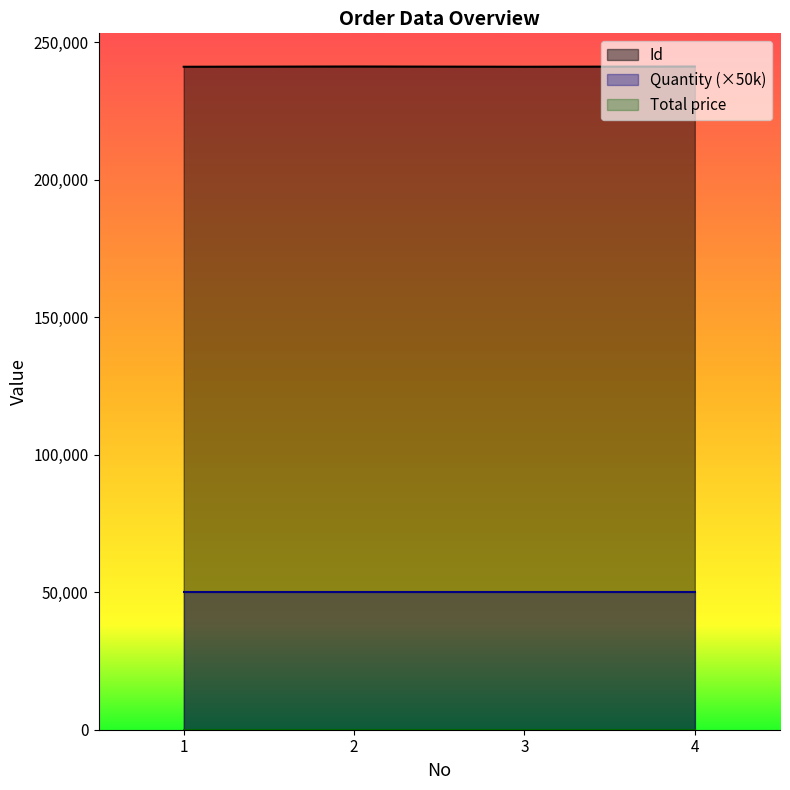

Where is Id nearest to the value 241173?

2